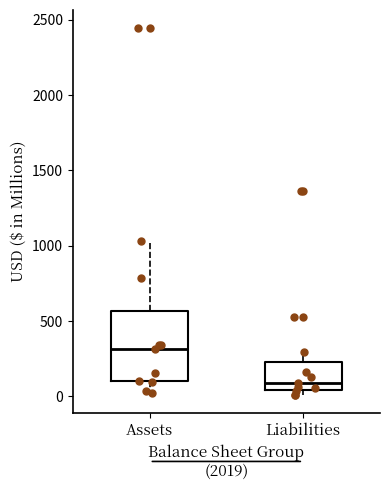

Reading left to right, read every box against the y-axis: the position of its median line, the range the box covers, and the ends of its whiskers. The values are not printed on the chart, so give them approximately, as read against the axis.

Assets: median 300, box 100 to 550, whiskers 0 to 1050
Liabilities: median 100, box 50 to 250, whiskers 0 to 300